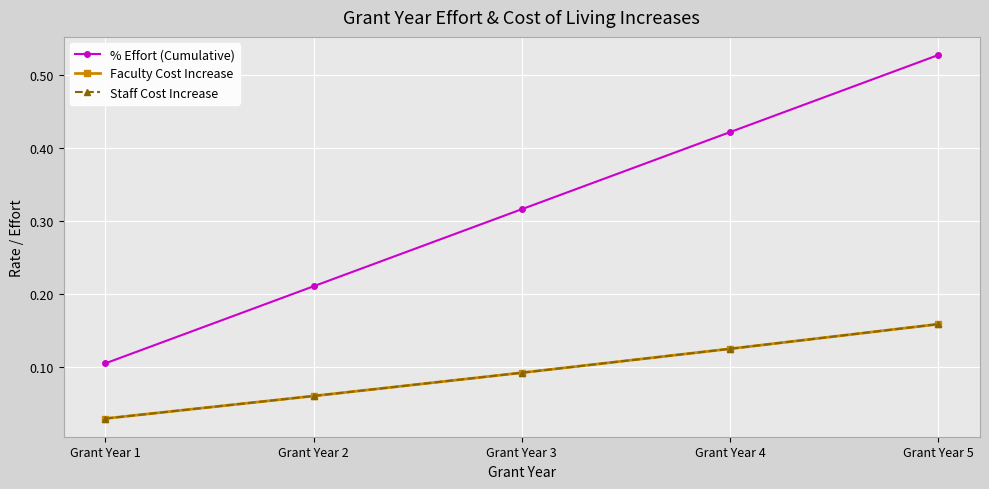

Reading left to right, list all the values displayed in this chart.

% Effort (Cumulative): Grant Year 1=0.1	Grant Year 2=0.2	Grant Year 3=0.3	Grant Year 4=0.4	Grant Year 5=0.5
Faculty Cost Increase: Grant Year 1=0.0	Grant Year 2=0.1	Grant Year 3=0.1	Grant Year 4=0.1	Grant Year 5=0.2
Staff Cost Increase: Grant Year 1=0.0	Grant Year 2=0.1	Grant Year 3=0.1	Grant Year 4=0.1	Grant Year 5=0.2